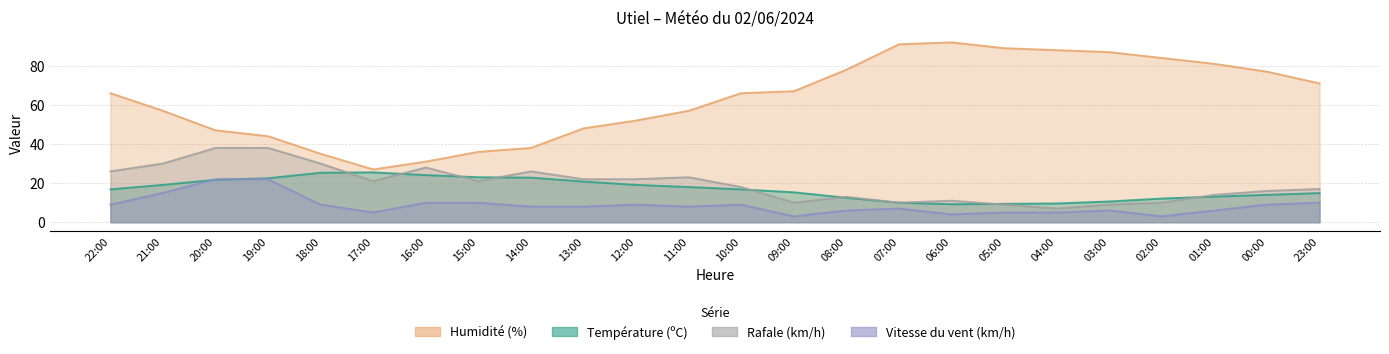

What is the difference between the maximum and minimum values in the Humidité (%) series?

65.0